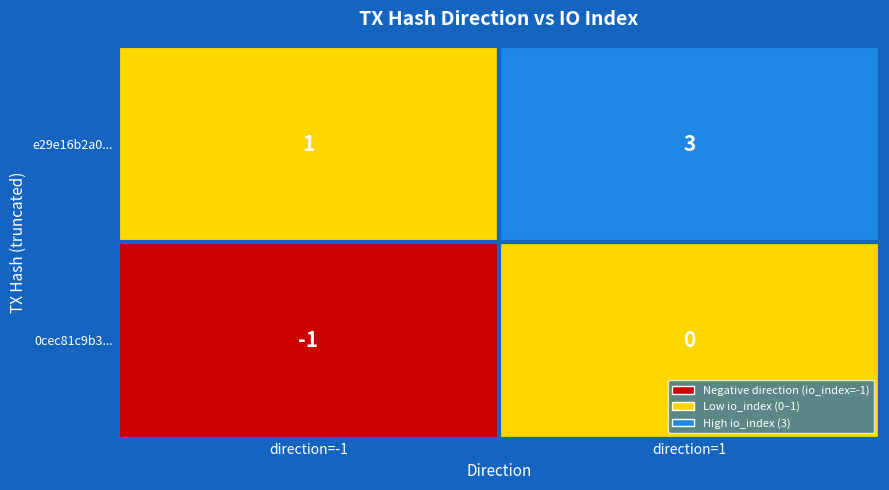

Read the e29e16b2a048ff66b39b061cc39402b28c2fa99 value at 0.

1